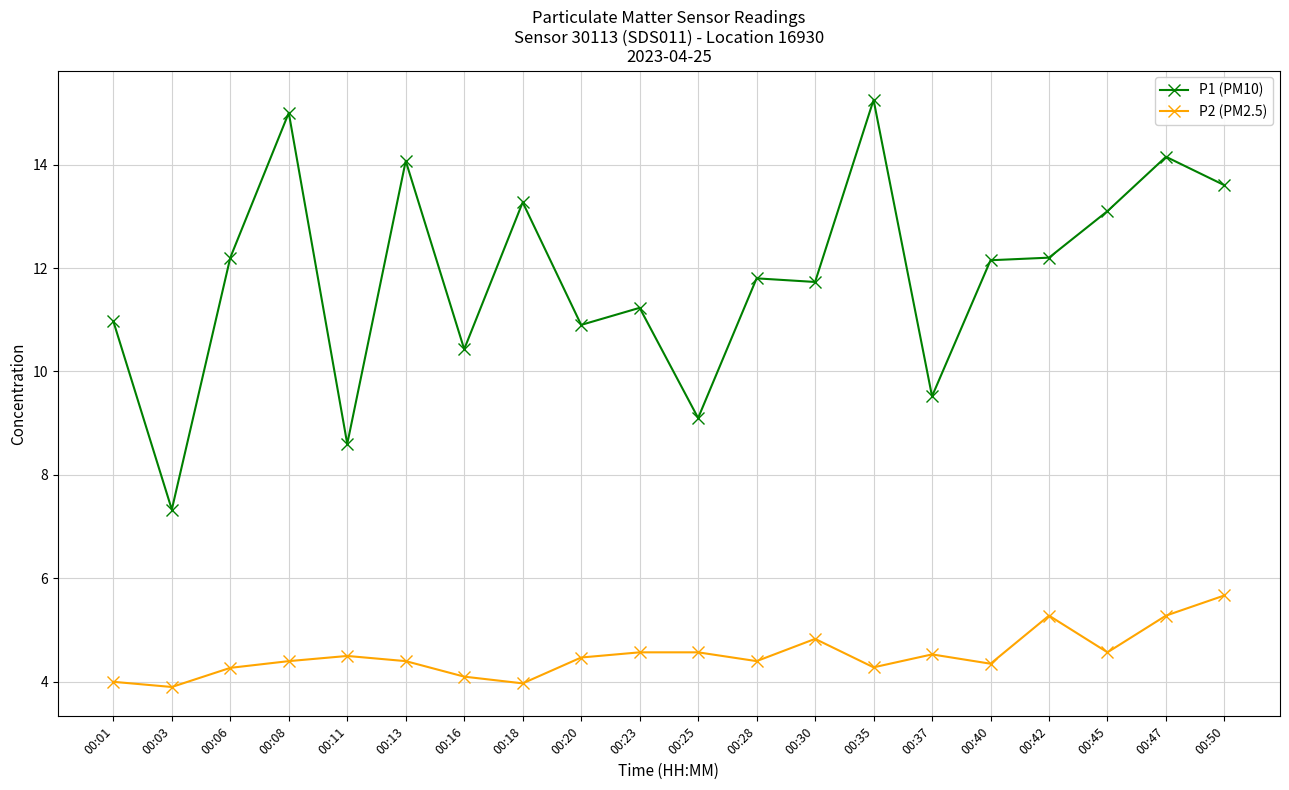

Which series has the widest spread of values?

P1 (PM10)